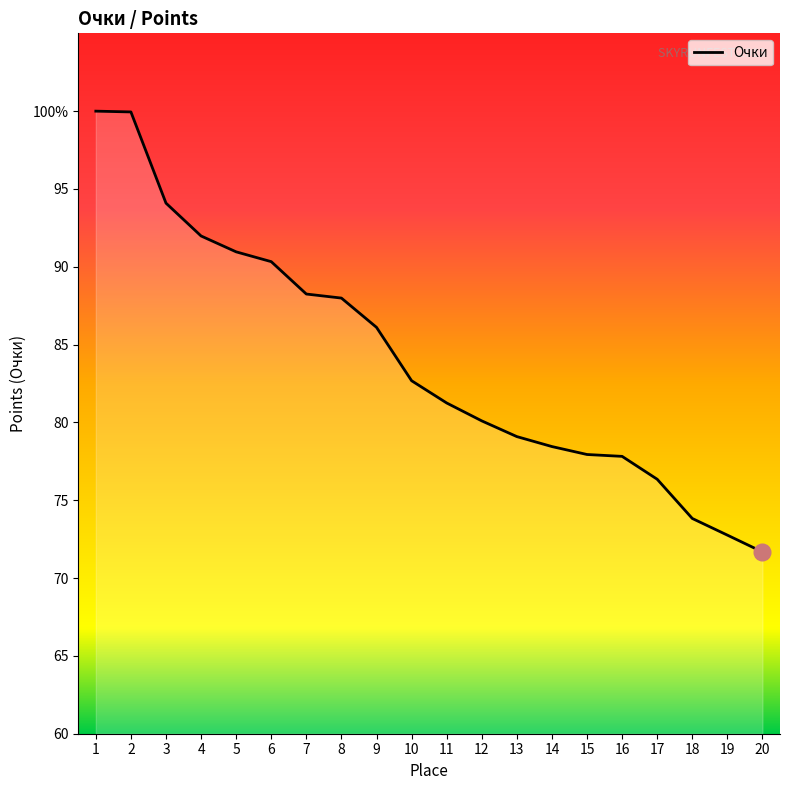

What is the maximum value shown in the chart?

100.0